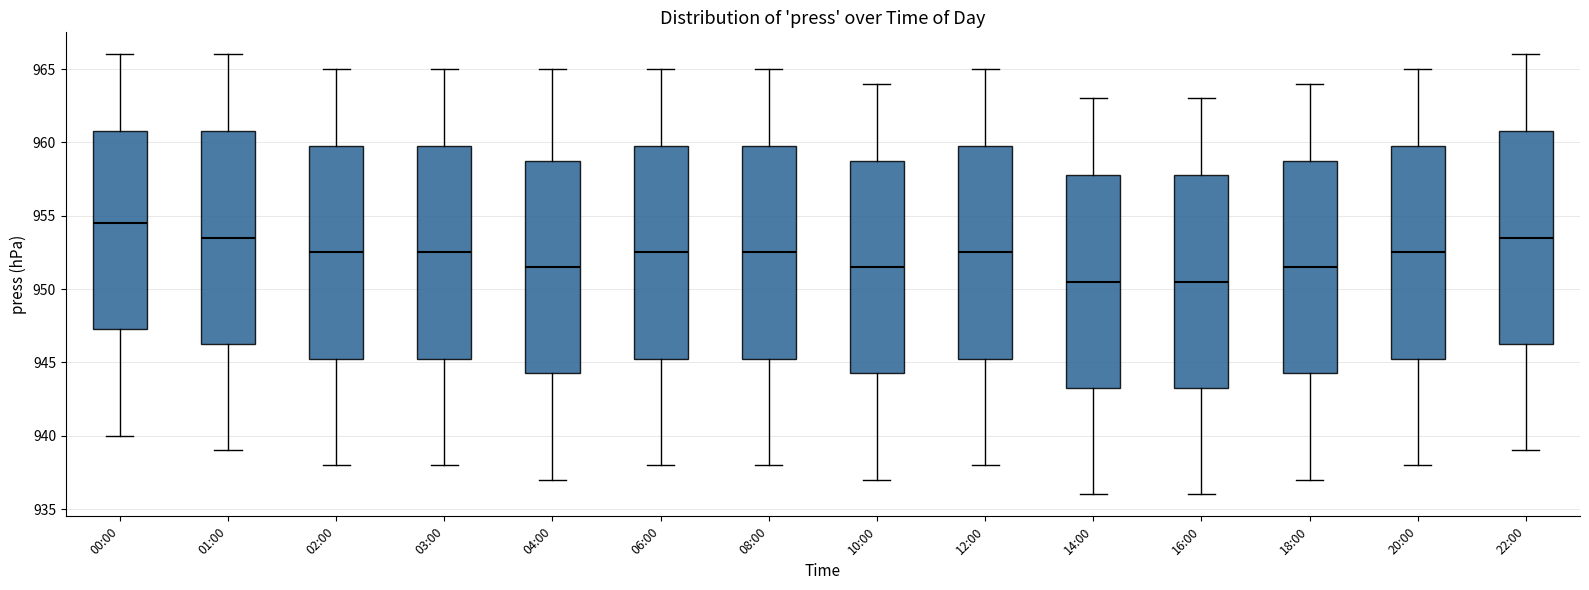

Where does the lower whisker of the box for 04:00 end on the y-axis? The values are not printed on the chart, so give them approximately, as read against the axis.

937.0